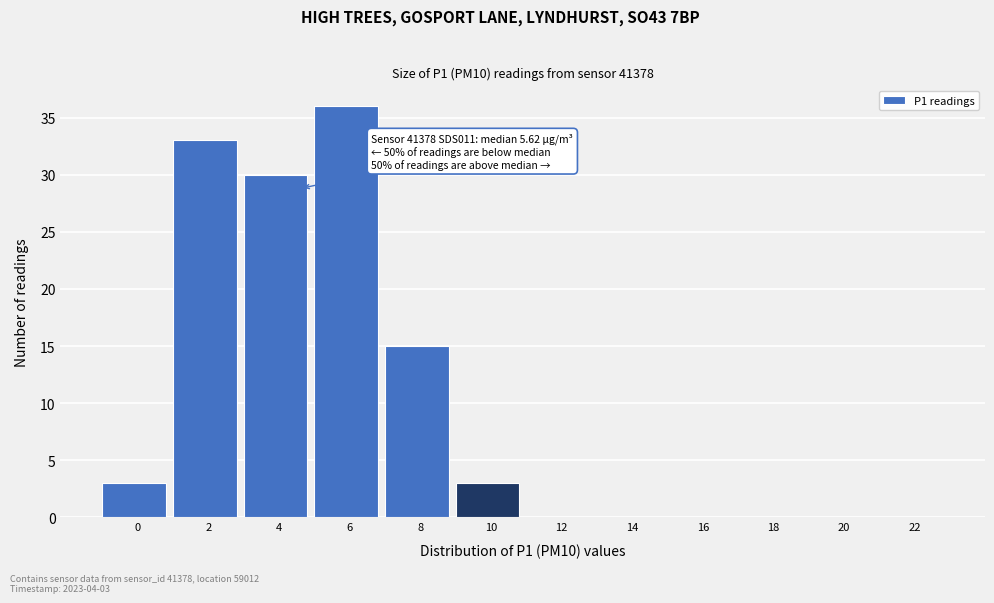

Reading right to left, list all the values displayed in this chart.

22=0	20=0	18=0	16=0	14=0	12=0	10=3	8=15	6=36	4=30	2=33	0=3